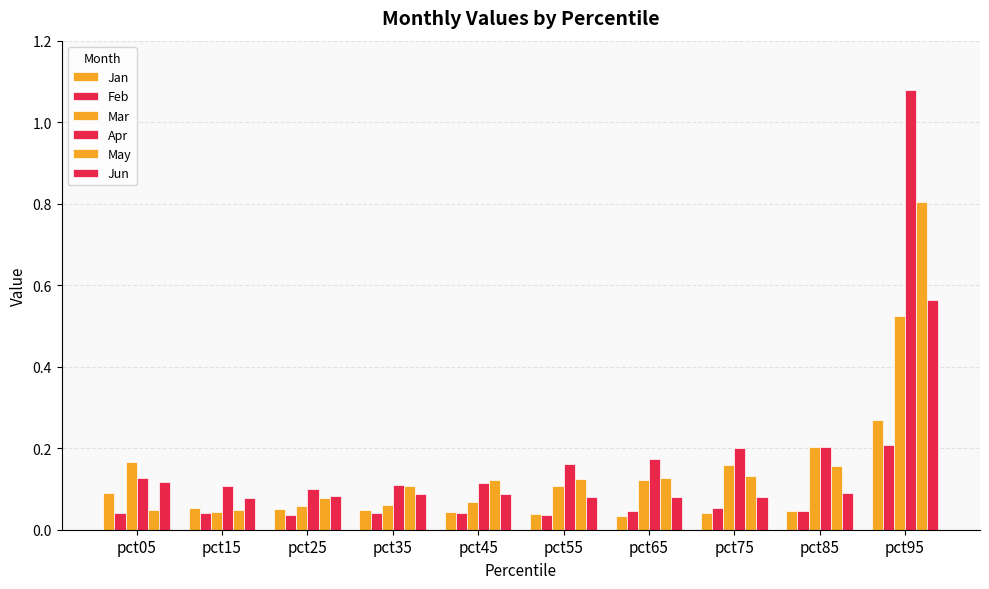

List the labels in order of Mar value, largest first.

pct95, pct85, pct05, pct75, pct65, pct55, pct45, pct35, pct25, pct15